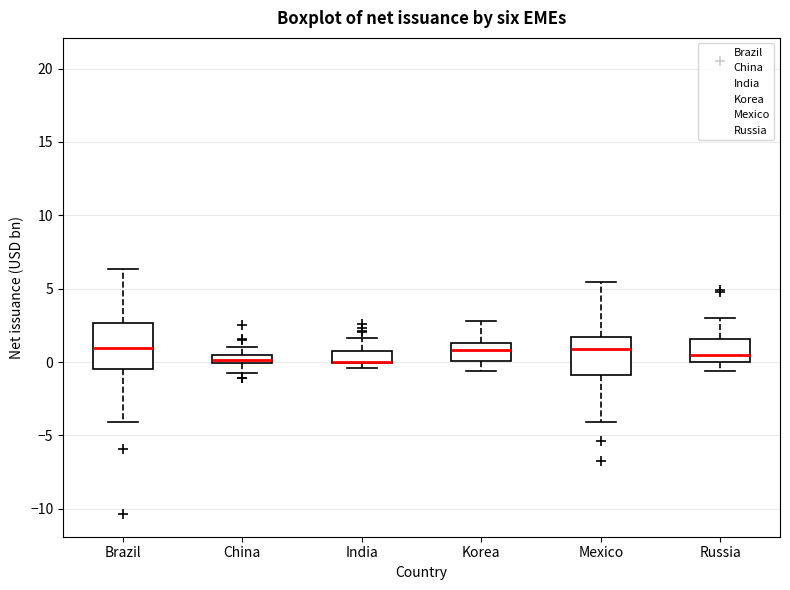

Where does the upper whisker of the box for Brazil end on the y-axis? The values are not printed on the chart, so give them approximately, as read against the axis.

6.5